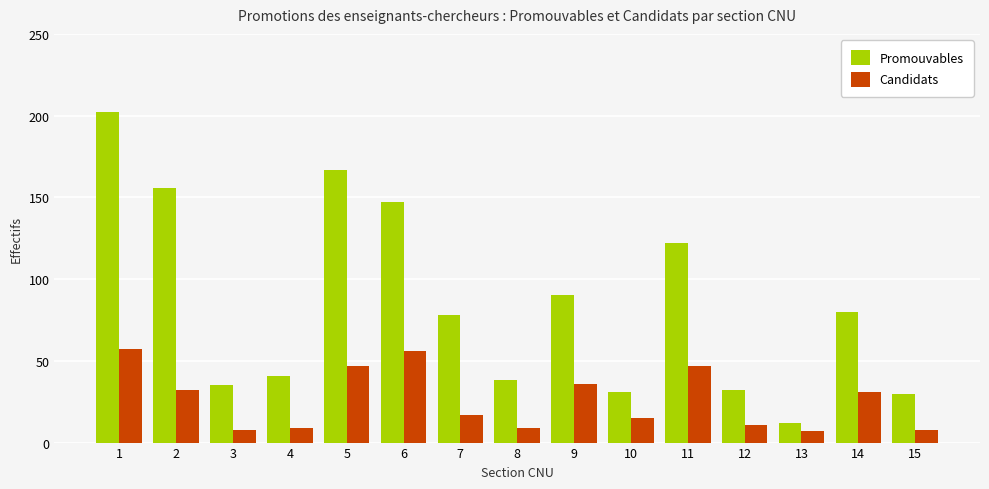

List the series in order of their overall mean, highest first.

Promouvables, Candidats